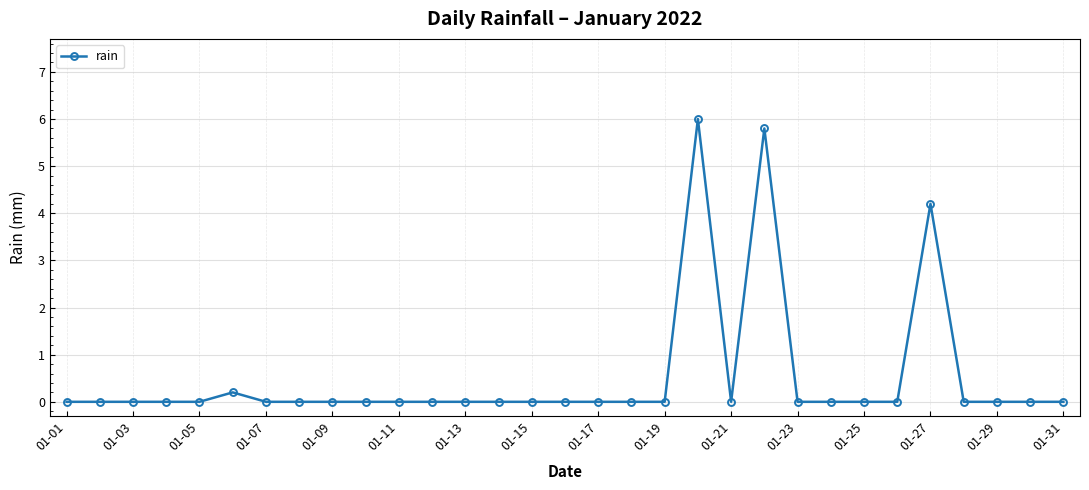

True or false: there are more than 0 points higher than both neighbors.

True